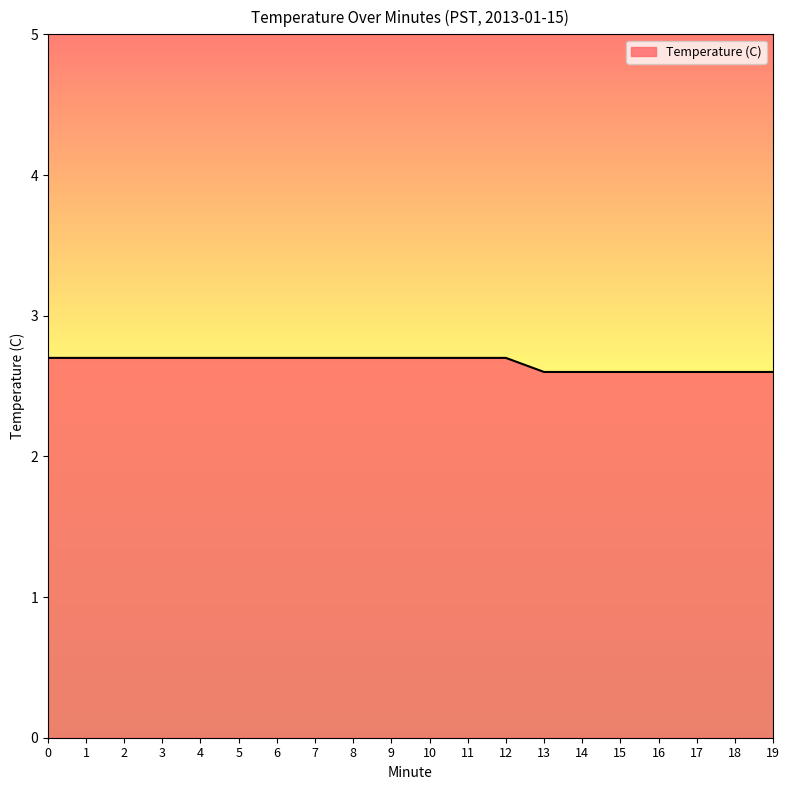

Is it true that the value at 12 is 2.7?

True